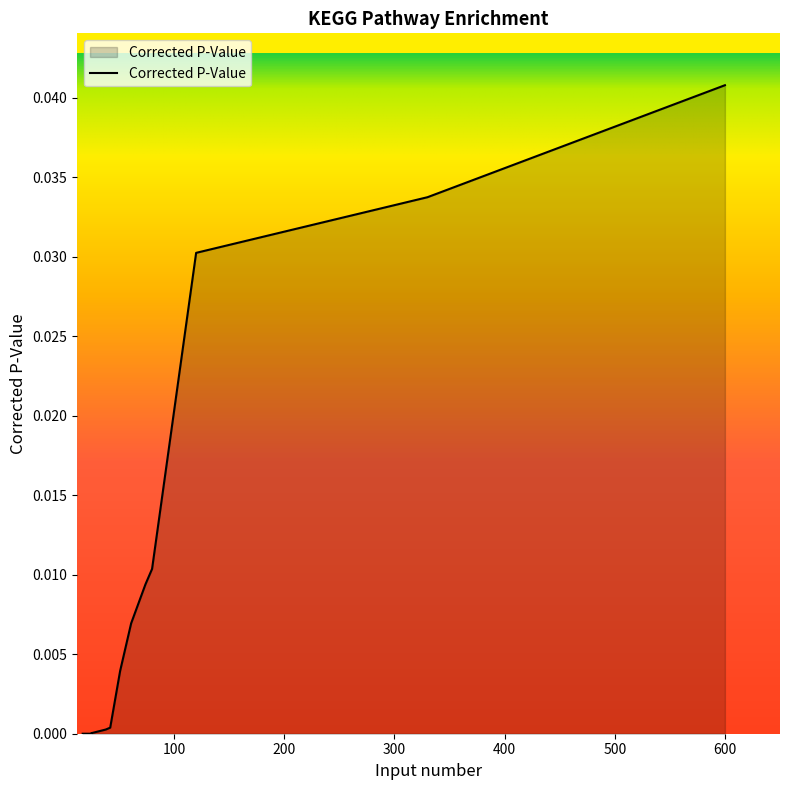

The value at 51 is 0.0. True or false?

False